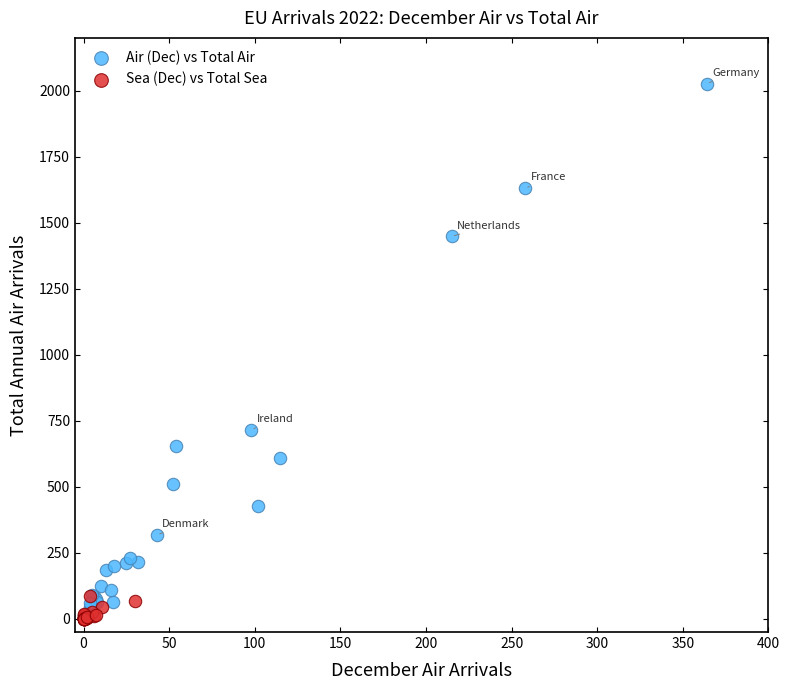

Which series contains the highest Y value?

Air (Dec) vs Total Air